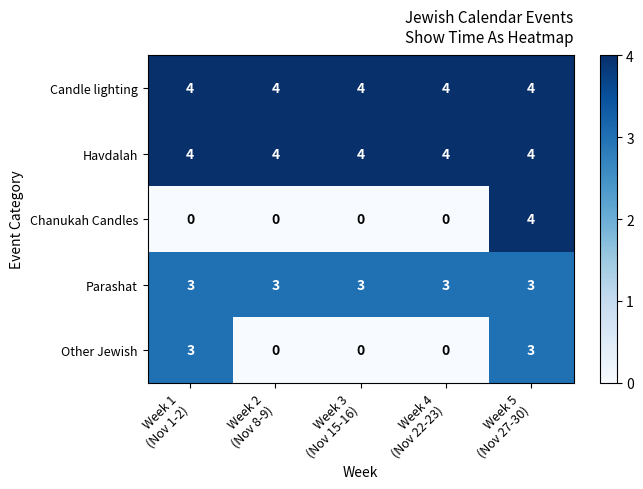

Which series has the widest spread of values?

Chanukah Candles